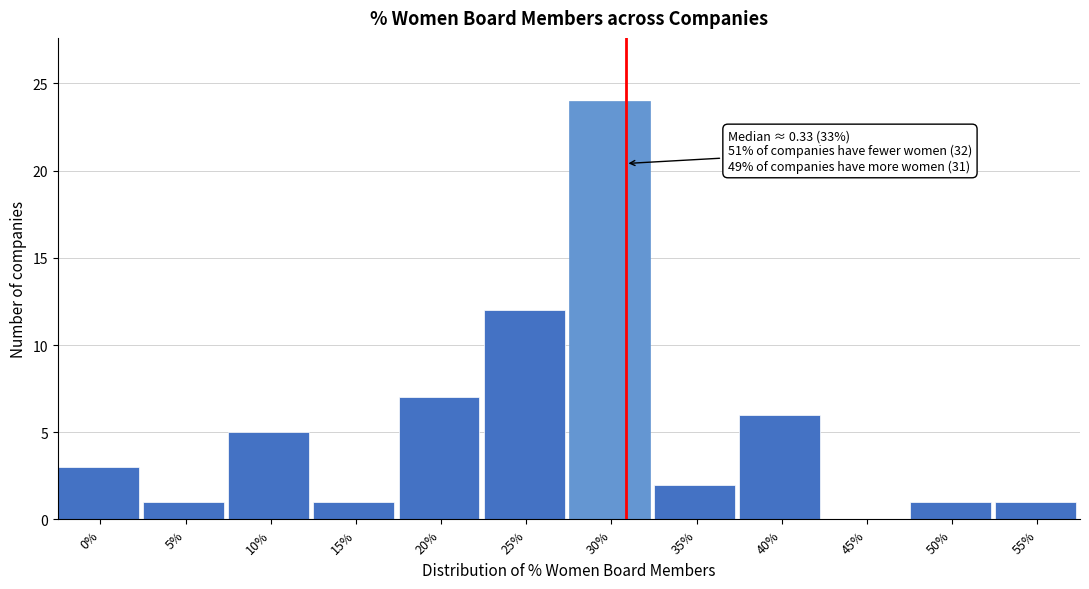

Reading right to left, extract all data points from this chart.

55%=1	50%=1	45%=0	40%=6	35%=2	30%=24	25%=12	20%=7	15%=1	10%=5	5%=1	0%=3